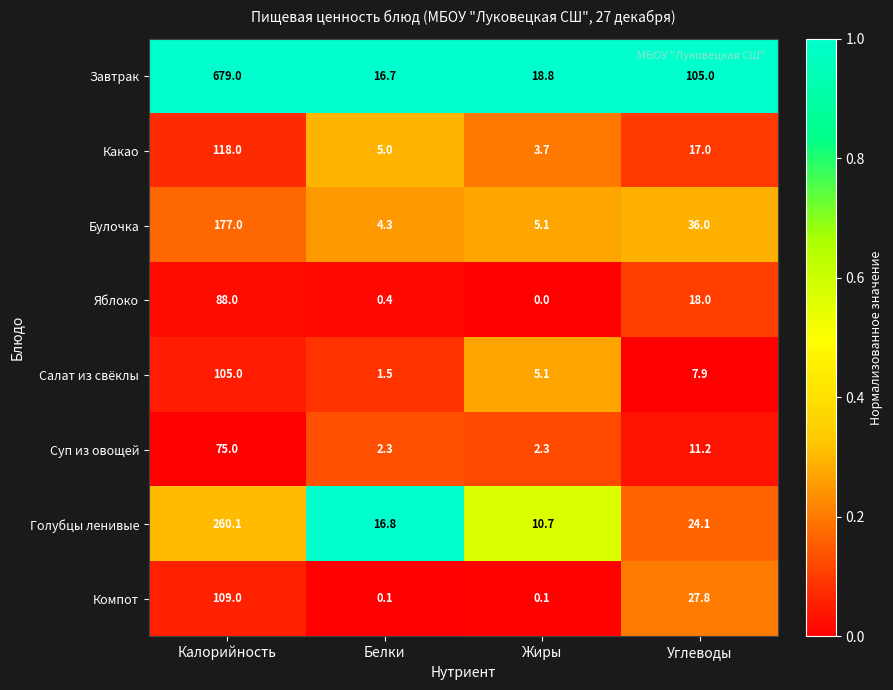

Is it true that Какао equals 3.7 at Жиры?

True